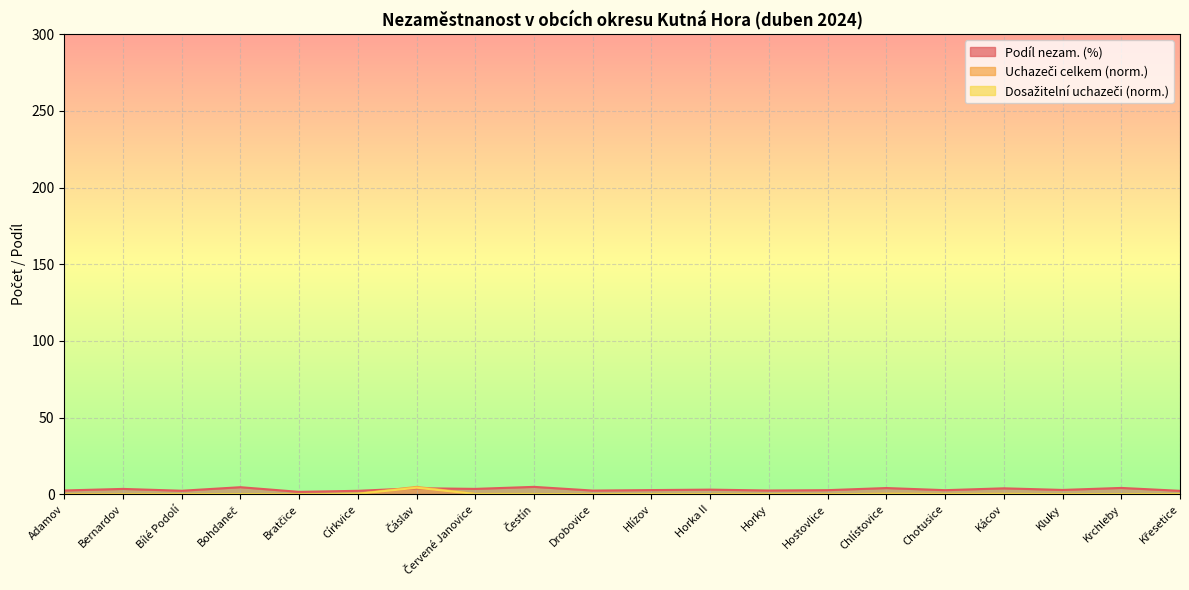

Is the value of Podíl nezam. (%) at Bohdaneč greater than the value of Dosažitelní uchazeči at Drobovice?

Yes